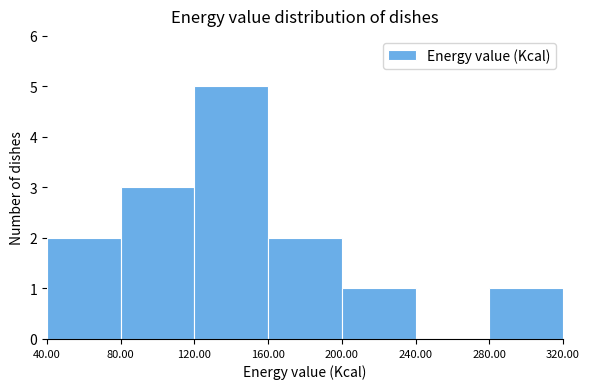

How tall is the bar that spans 120.00 to 160.00 on the x-axis? The values are not printed on the chart, so give them approximately, as read against the axis.

5